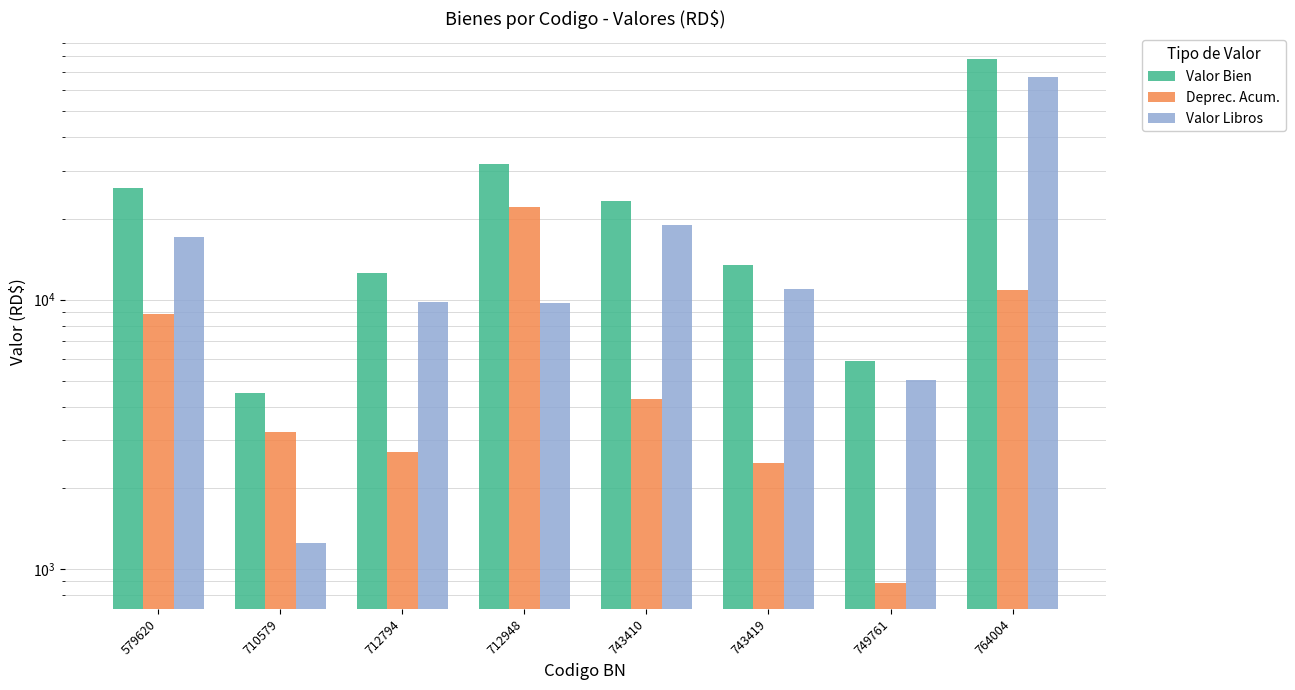

Reading right to left, what are all the values shown in this chart?

Valor Bien: 764004=77880.0	749761=5929.5	743419=13452.0	743410=23246.8	712948=31801.0	712794=12508.0	710579=4484.0	579620=25931.1
Deprec. Acum.: 764004=10816.5	749761=889.3	743419=2466.0	743410=4261.7	712948=22083.3	712794=2709.8	710579=3237.7	579620=8859.5
Valor Libros: 764004=67062.5	749761=5039.2	743419=10985.0	743410=18984.1	712948=9716.7	712794=9797.1	710579=1245.3	579620=17070.7